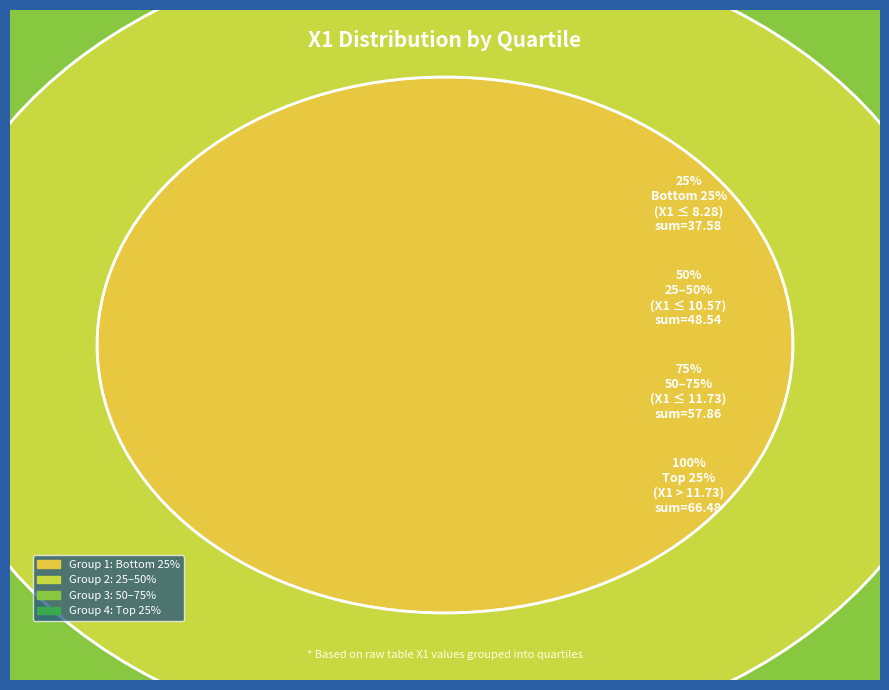

To the nearest percent, what portion does 7 represent?

4%